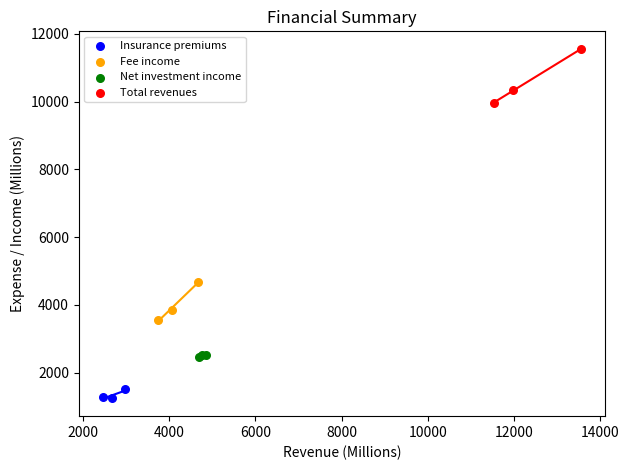

Which series has the largest Y range (max minus min)?

Total revenues